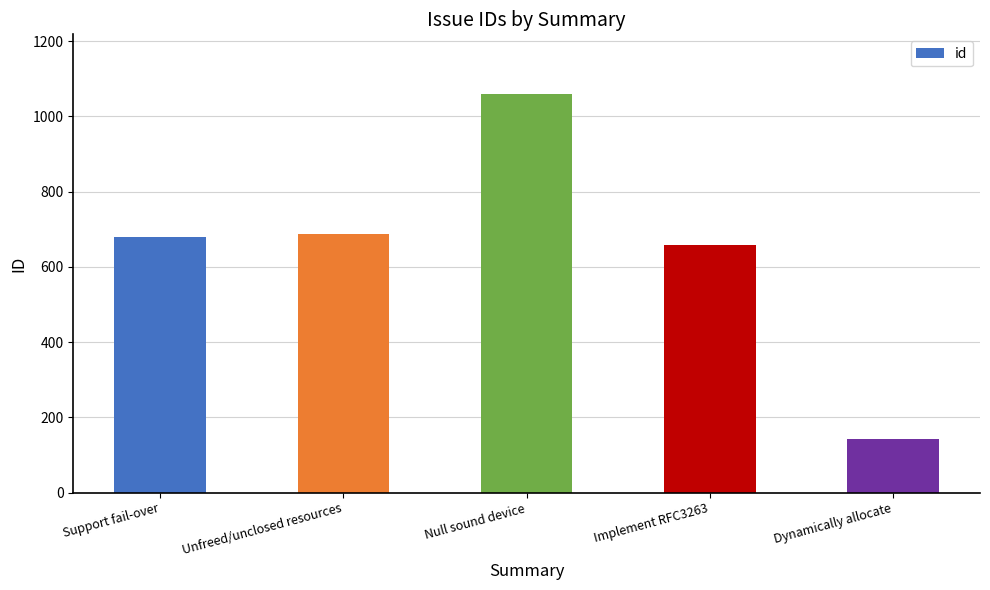

What is the average value?

645